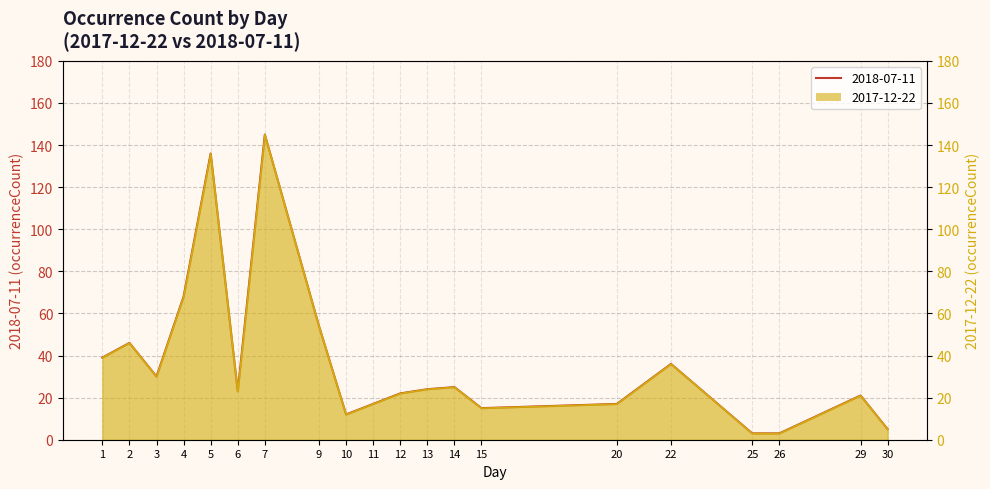

What is the difference between the maximum and minimum values in the 2017-12-22 series?

142